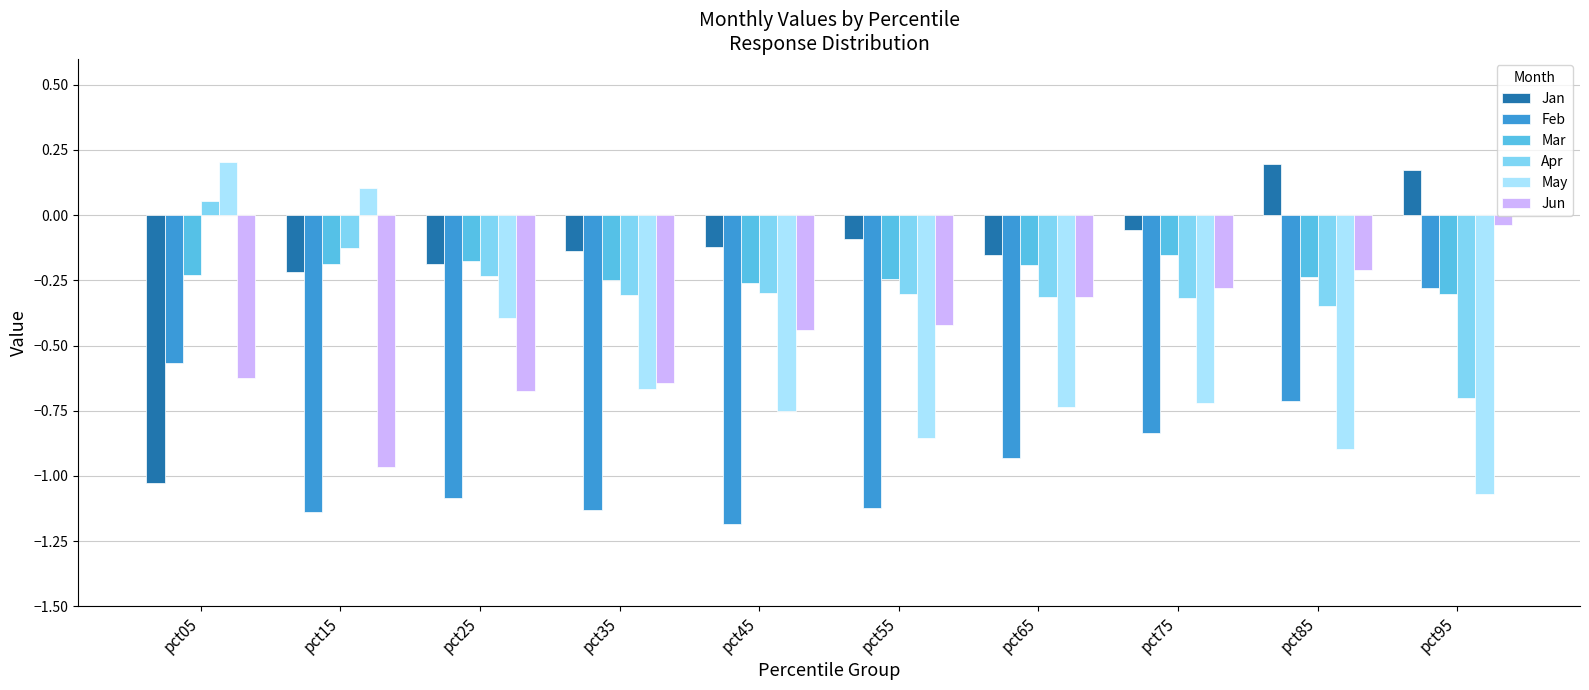

At which label is Feb closest to 0?

pct95